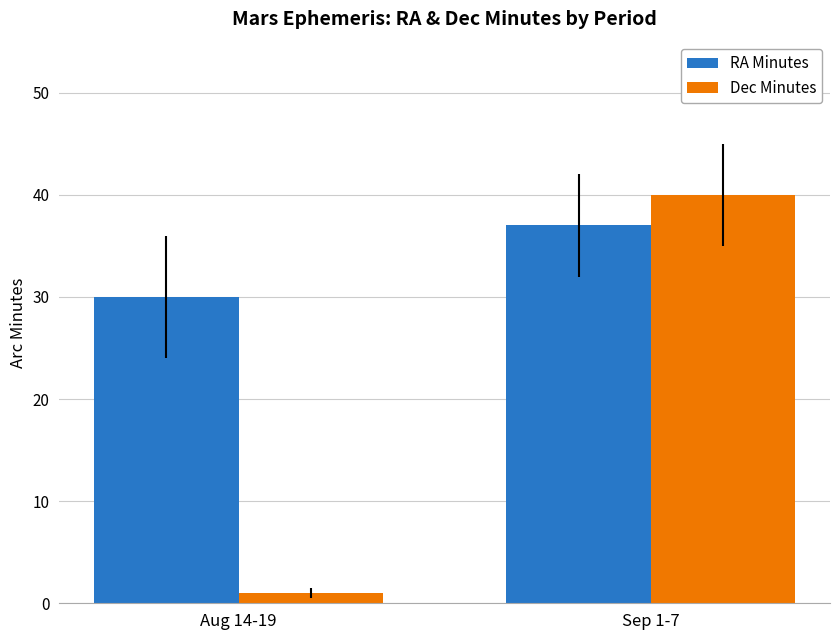

At which label does Dec Minutes reach its minimum?

Aug 14-19